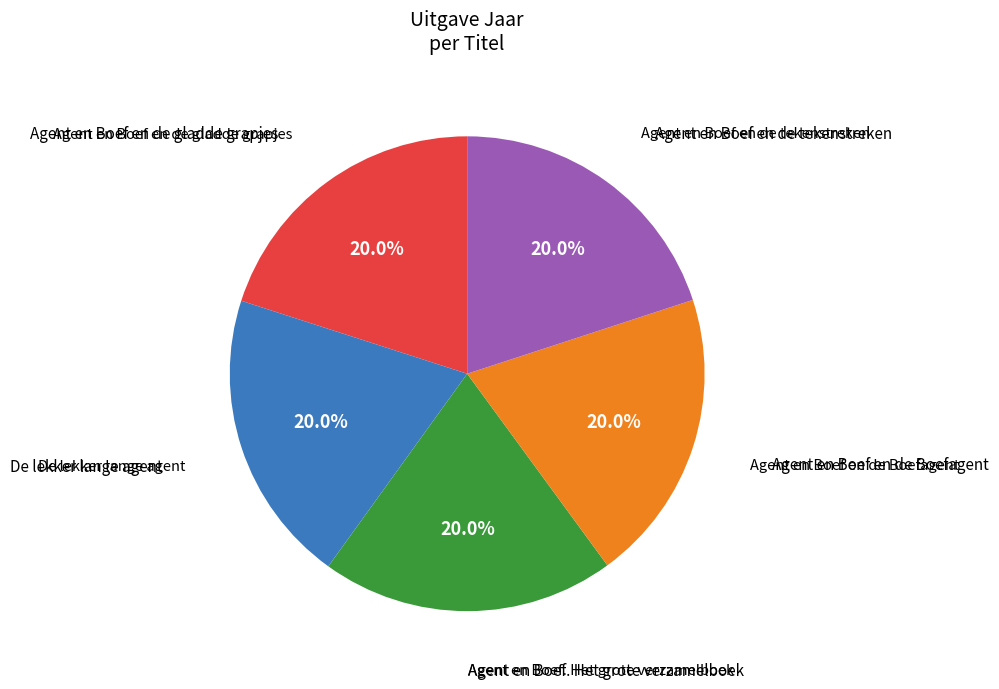

Is there a majority slice in this chart?

No